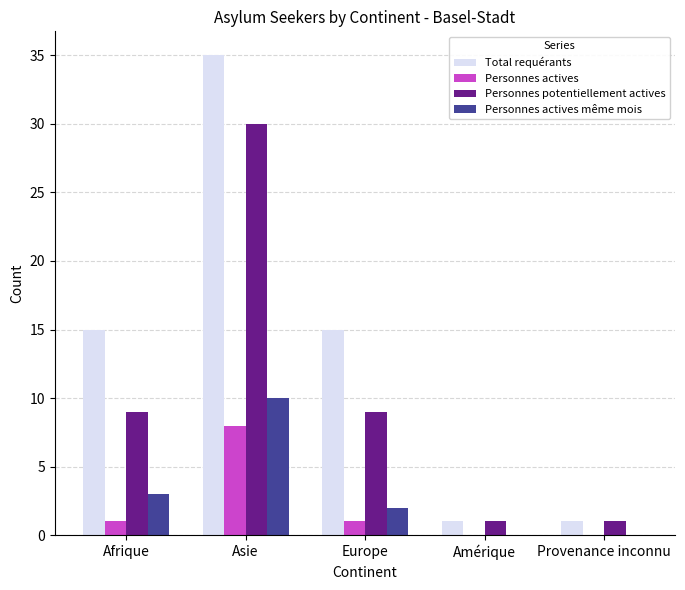

Read the Total requérants value at Europe, to the nearest 5.

15